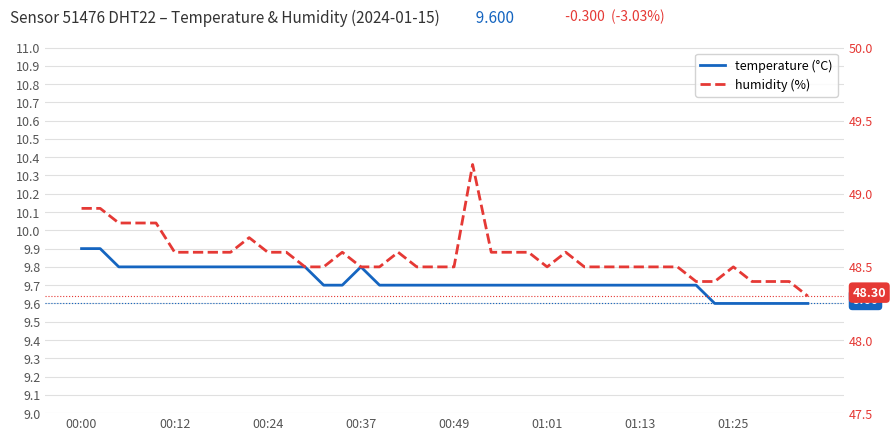

Between 25 and 27, which is larger?

25